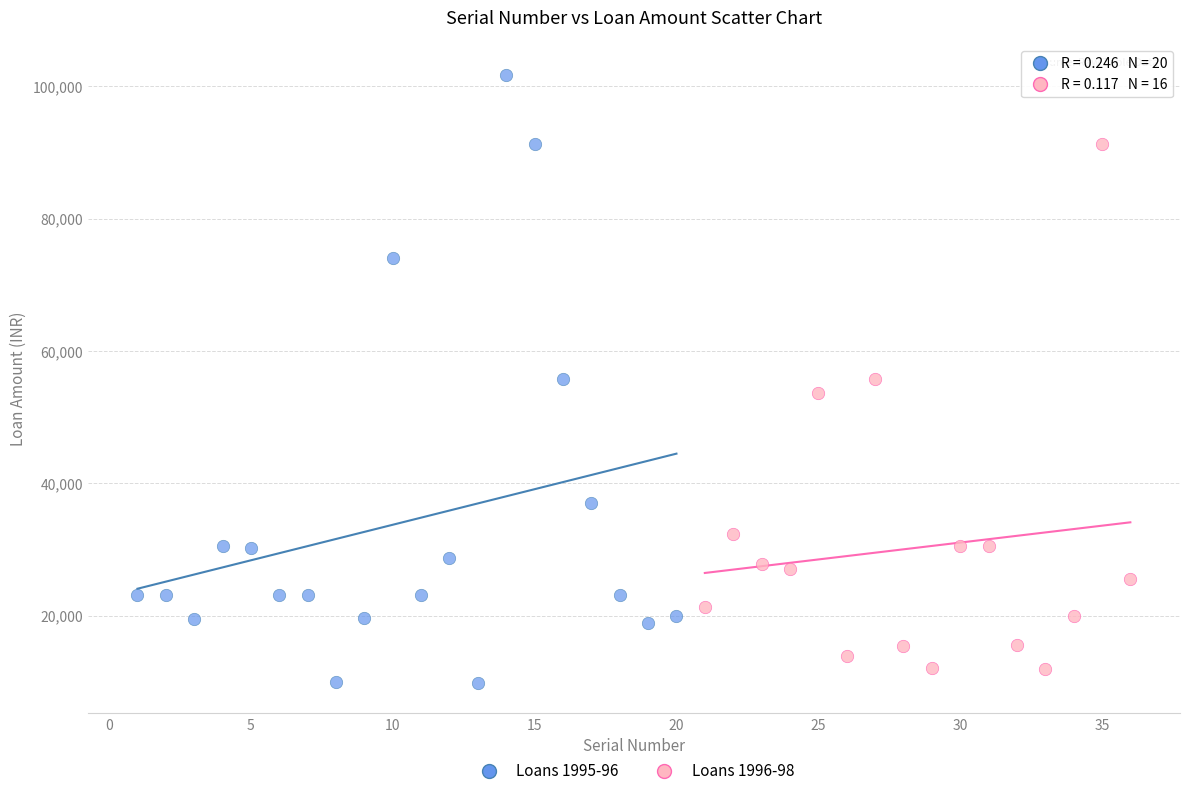

Which series has the widest spread of Y values?

Loans 1995-96